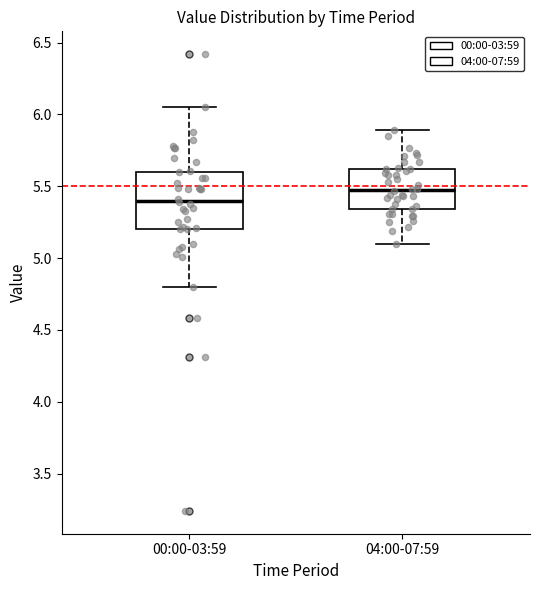

Where is the upper edge of the box for 04:00-07:59 on the y-axis? The values are not printed on the chart, so give them approximately, as read against the axis.

5.60